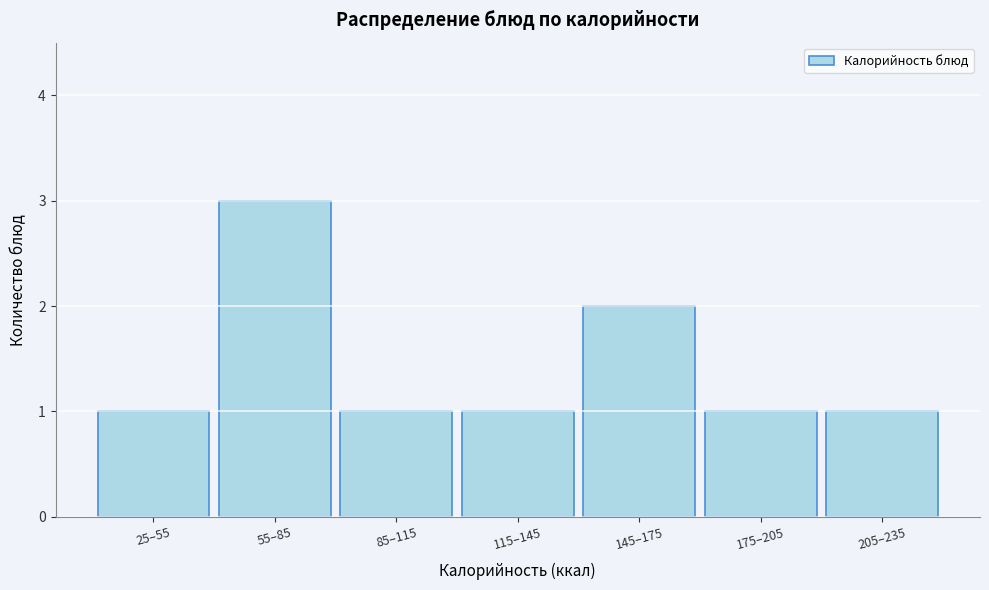

Reading left to right, transcribe all the data shown in this chart.

25–55=1	55–85=3	85–115=1	115–145=1	145–175=2	175–205=1	205–235=1